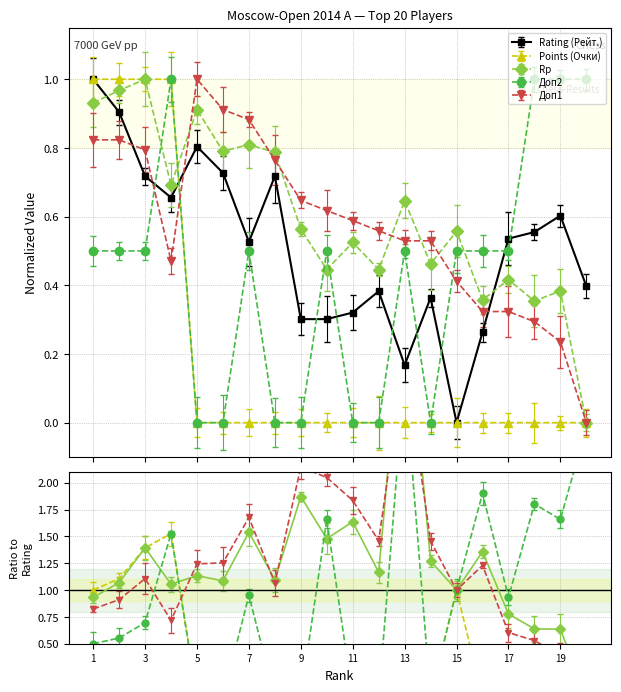

Reading right to left, transcribe all the data shown in this chart.

Rating (Рейт.): 0.4	0.6	0.6	0.5	0.3	0.0	0.4	0.2	0.4	0.3	0.3	0.3	0.7	0.5	0.7	0.8	0.7	0.7	0.9	1.0
Points (Очки): 0.0	0.0	0.0	0.0	0.0	0.0	0.0	0.0	0.0	0.0	0.0	0.0	0.0	0.0	0.0	0.0	1.0	1.0	1.0	1.0
Rp: 0.0	0.4	0.4	0.4	0.4	0.6	0.5	0.6	0.4	0.5	0.4	0.6	0.8	0.8	0.8	0.9	0.7	1.0	1.0	0.9
Доп2: 1.0	1.0	1.0	0.5	0.5	0.5	0.0	0.5	0.0	0.0	0.5	0.0	0.0	0.5	0.0	0.0	1.0	0.5	0.5	0.5
Доп1: 0.0	0.2	0.3	0.3	0.3	0.4	0.5	0.5	0.6	0.6	0.6	0.6	0.8	0.9	0.9	1.0	0.5	0.8	0.8	0.8